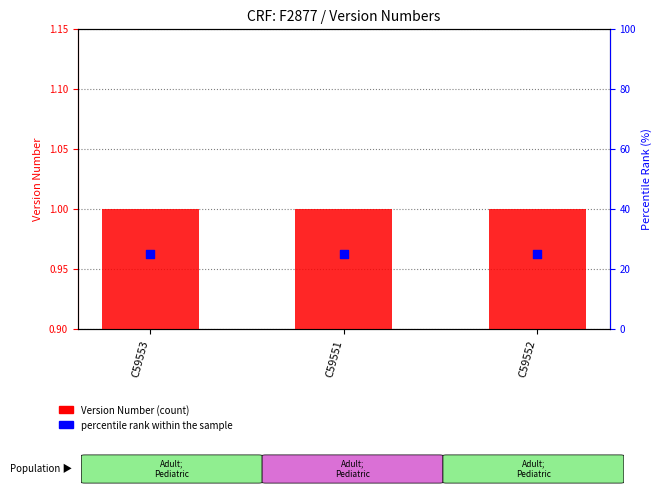

Which series has the largest total across all categories?

percentile rank within the sample